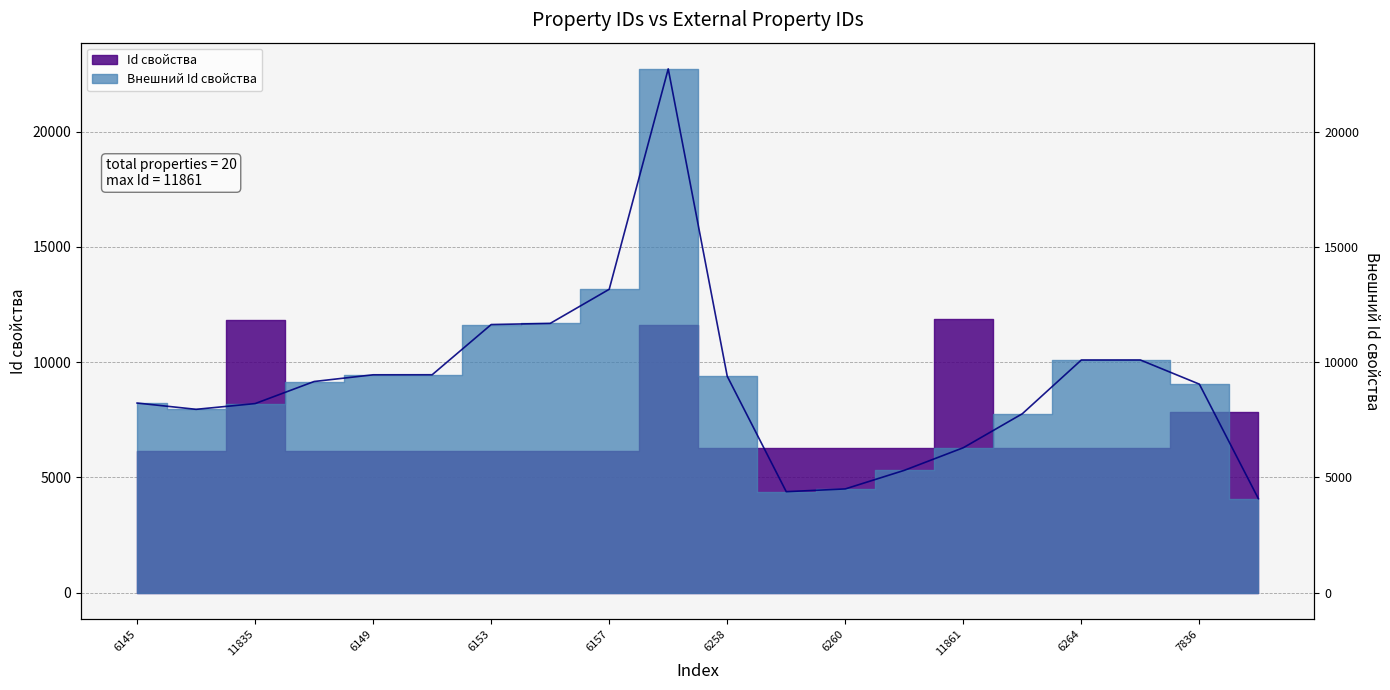

List the labels in order of value, smallest first.

7837, 6259, 6260, 6261, 11861, 6263, 6147, 11835, 6145, 7836, 6148, 6258, 6149, 6150, 6264, 6265, 6153, 6154, 6157, 11635